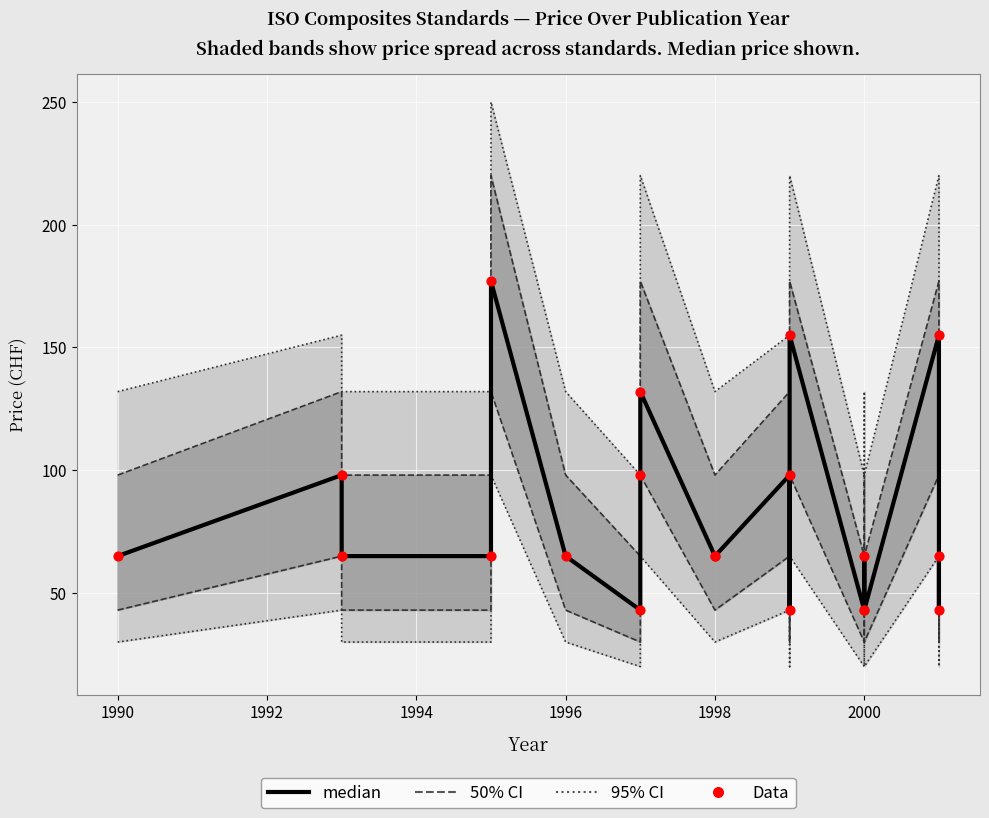

Which series has the largest total across all categories?

median